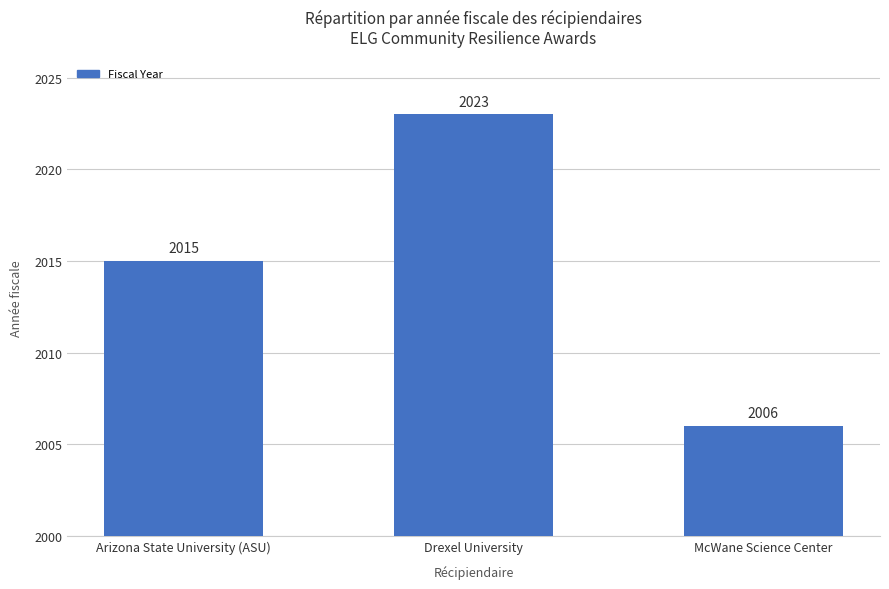

Between Arizona State University (ASU) and Drexel University, which is larger?

Drexel University